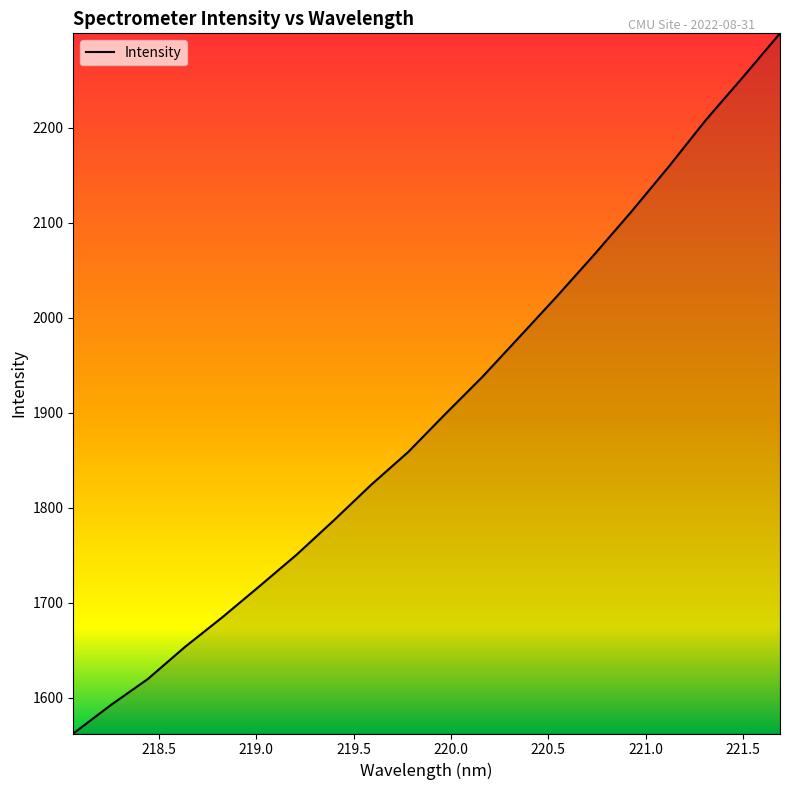

What is the maximum value shown in the chart?

2299.4